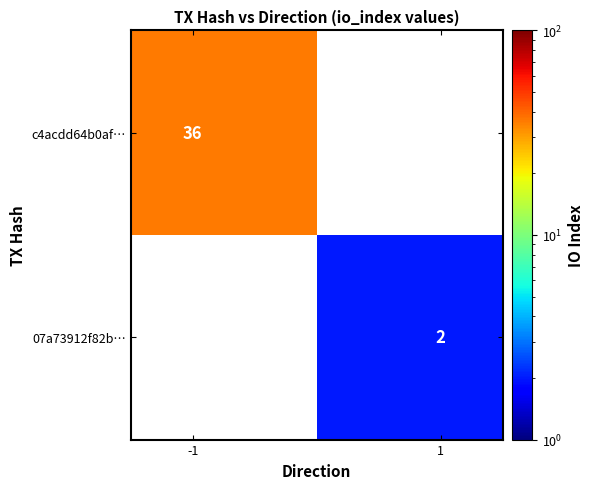

At how many categories does at least one series exceed 3?

1